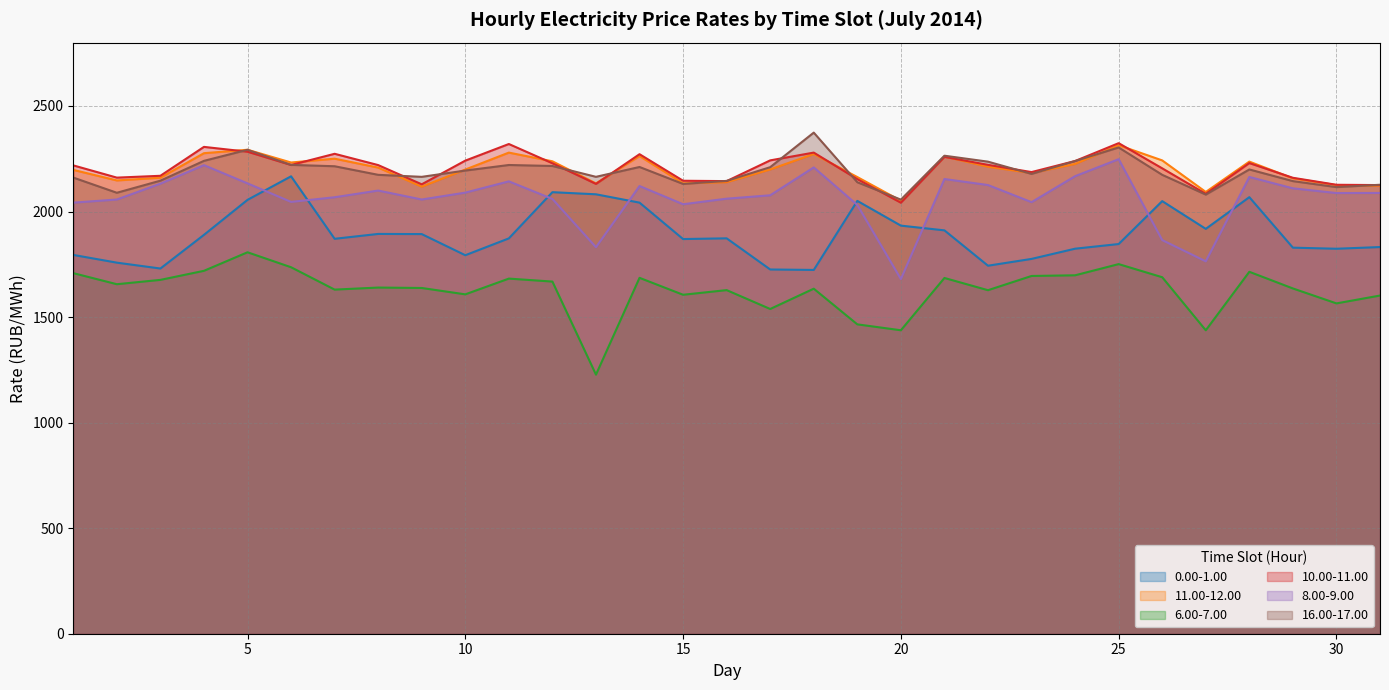

How many data points in 6.00-7.00 are less than 1639?

15